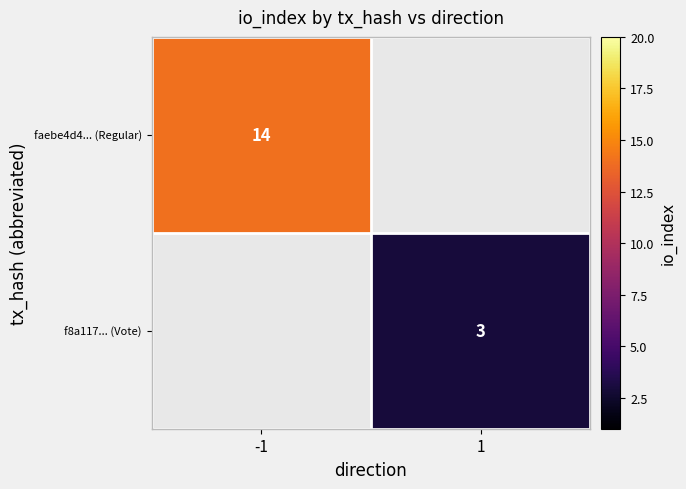

Between 1 and -1, which is larger?

-1